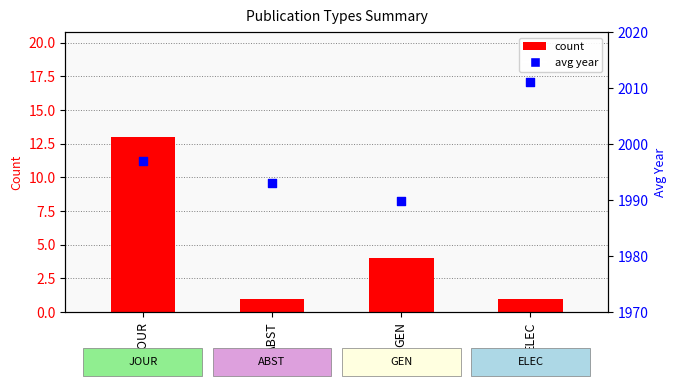

Is the value of avg year at JOUR greater than the value of count at ABST?

Yes